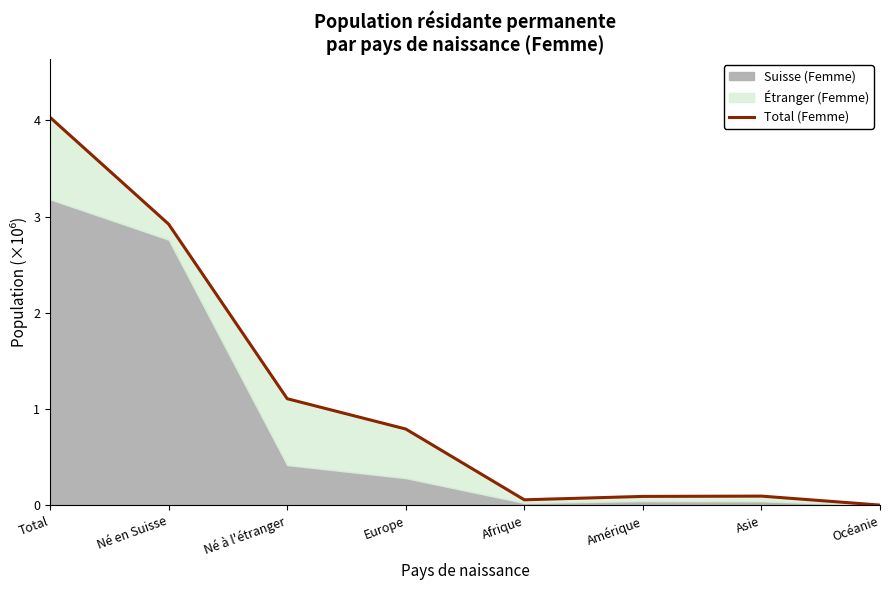

What is the label of the 6th point from the right?

Né à l'étranger